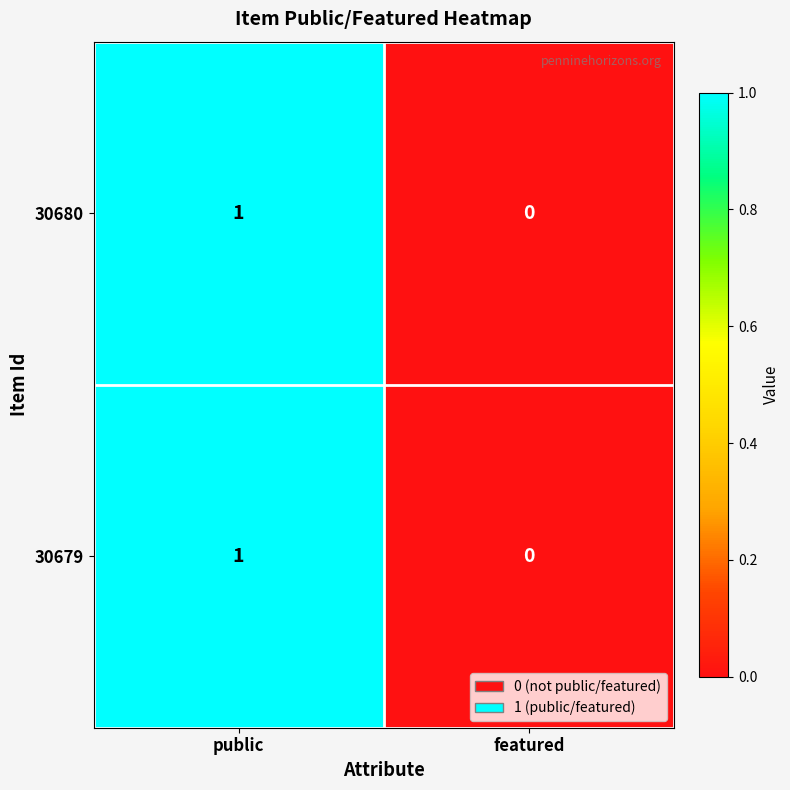

Where is 30679 nearest to the value 0?

featured